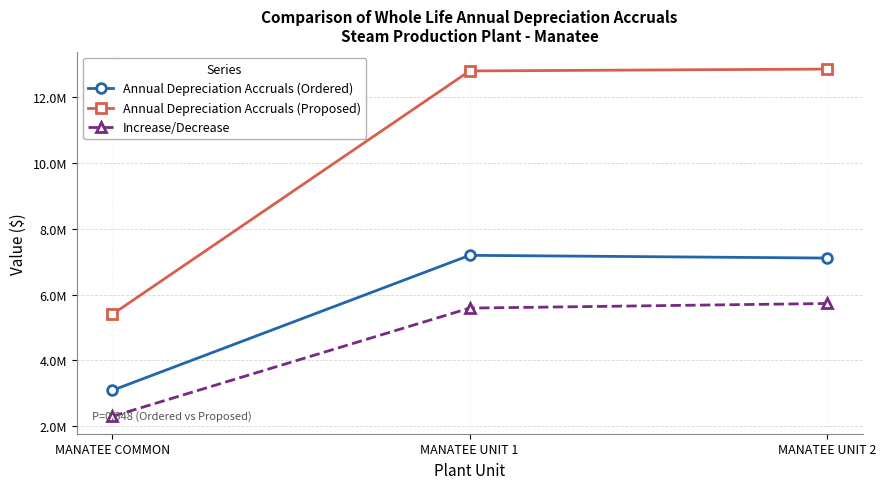

Rank the categories by Increase/Decrease value from lowest to highest.

MANATEE COMMON, MANATEE UNIT 1, MANATEE UNIT 2